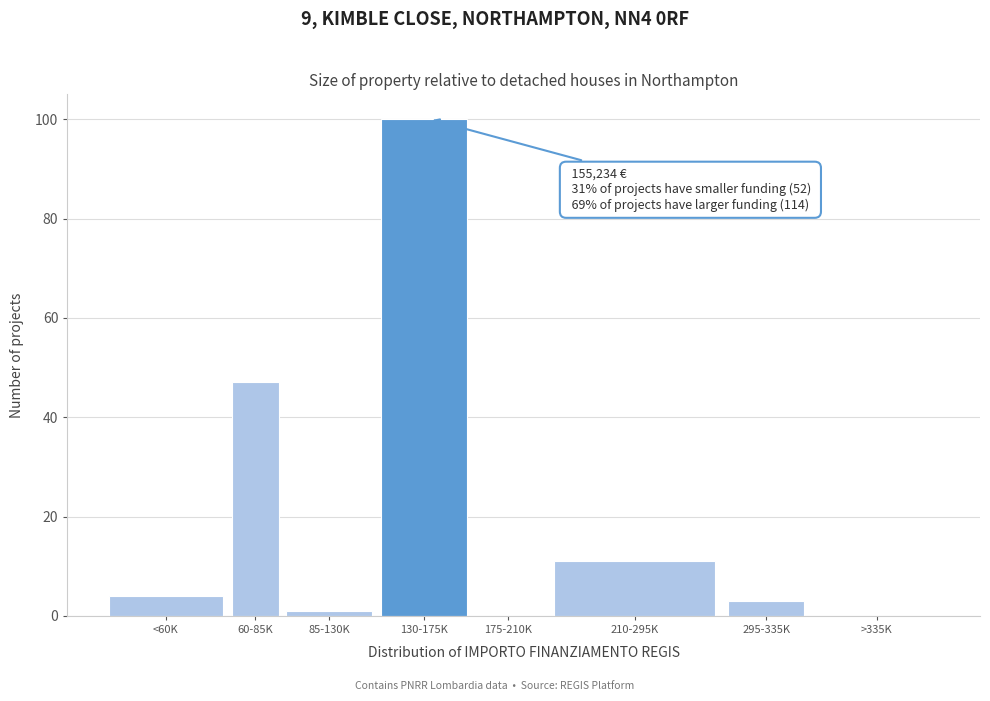

Reading left to right, list all the values displayed in this chart.

<60K=4	60-85K=47	85-130K=1	130-175K=100	175-210K=0	210-295K=11	295-335K=3	>335K=0